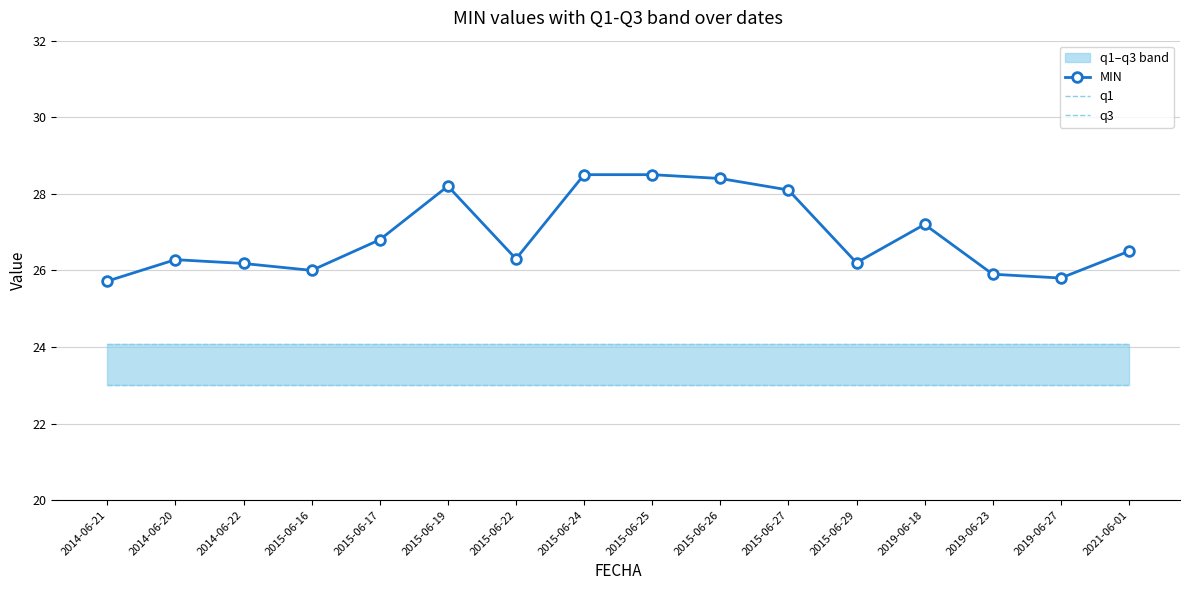

True or false: q3 and MIN intersect in this chart.

False